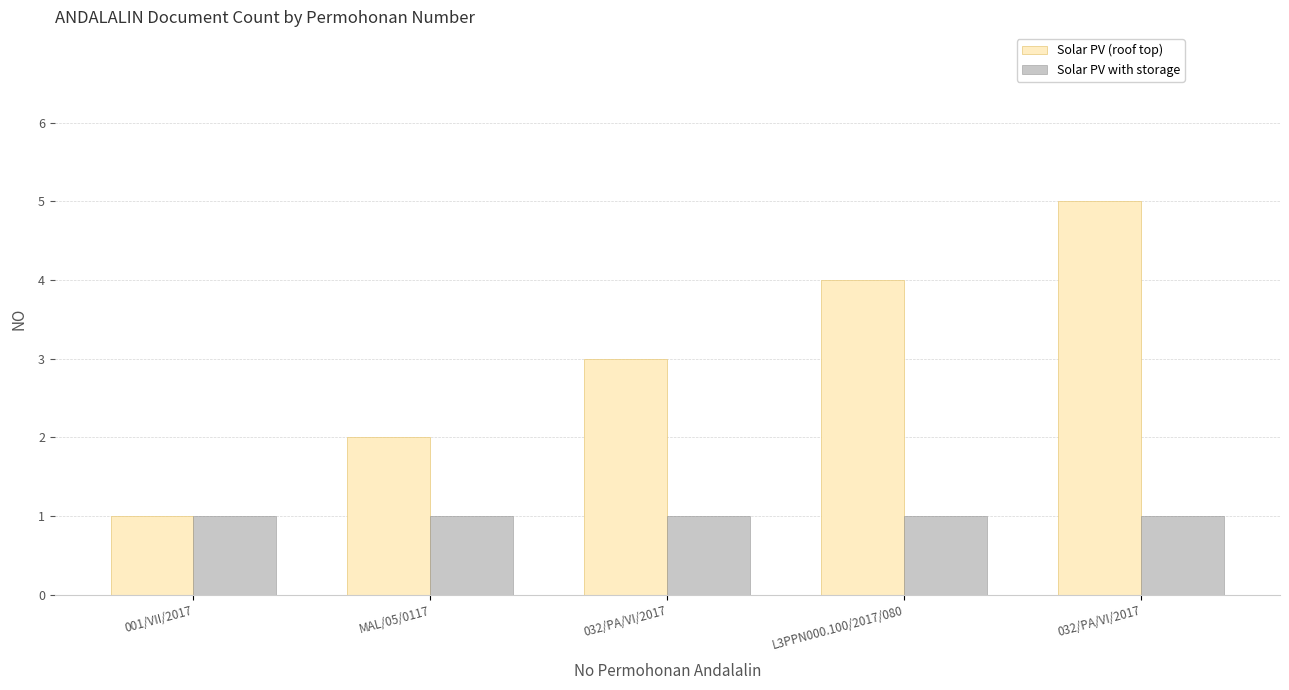

Count the number of data series in this chart.

2